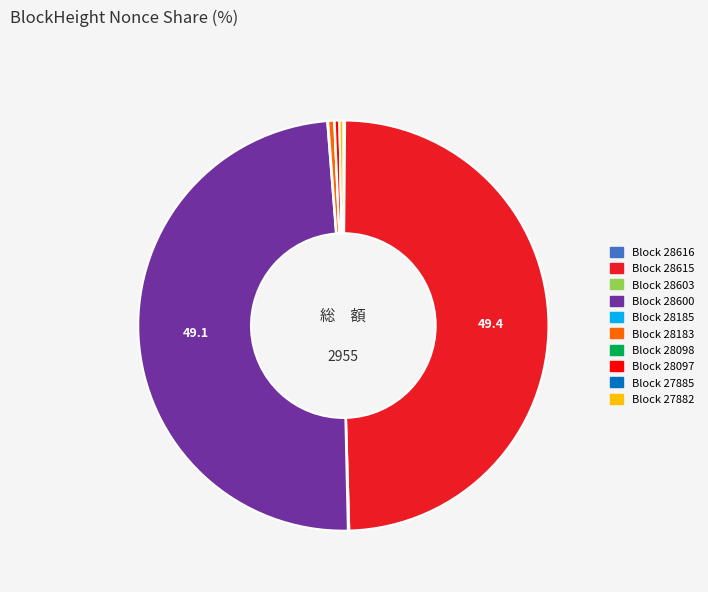

Does any single category account for the majority?

No